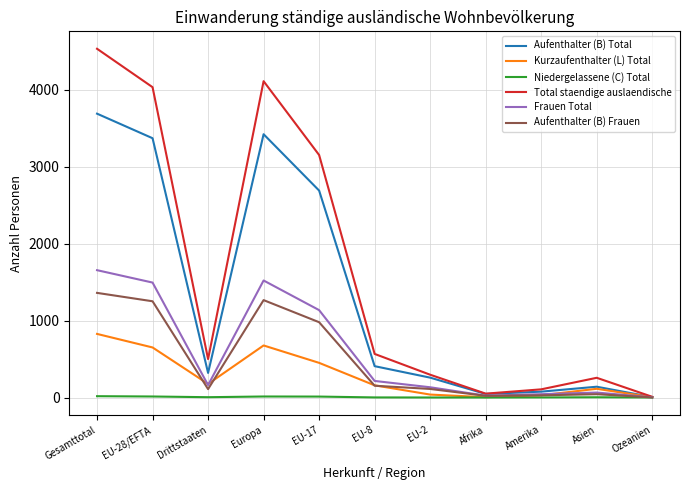

In Aufenthalter (B) Frauen, how many points are higher than both neighbors (excluding endpoints)?

2